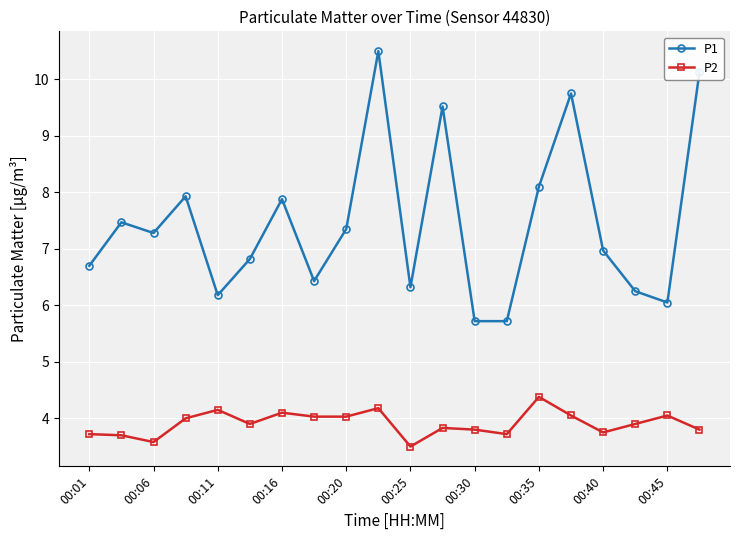

Rank the series by their average value, from lowest to highest.

P2, P1